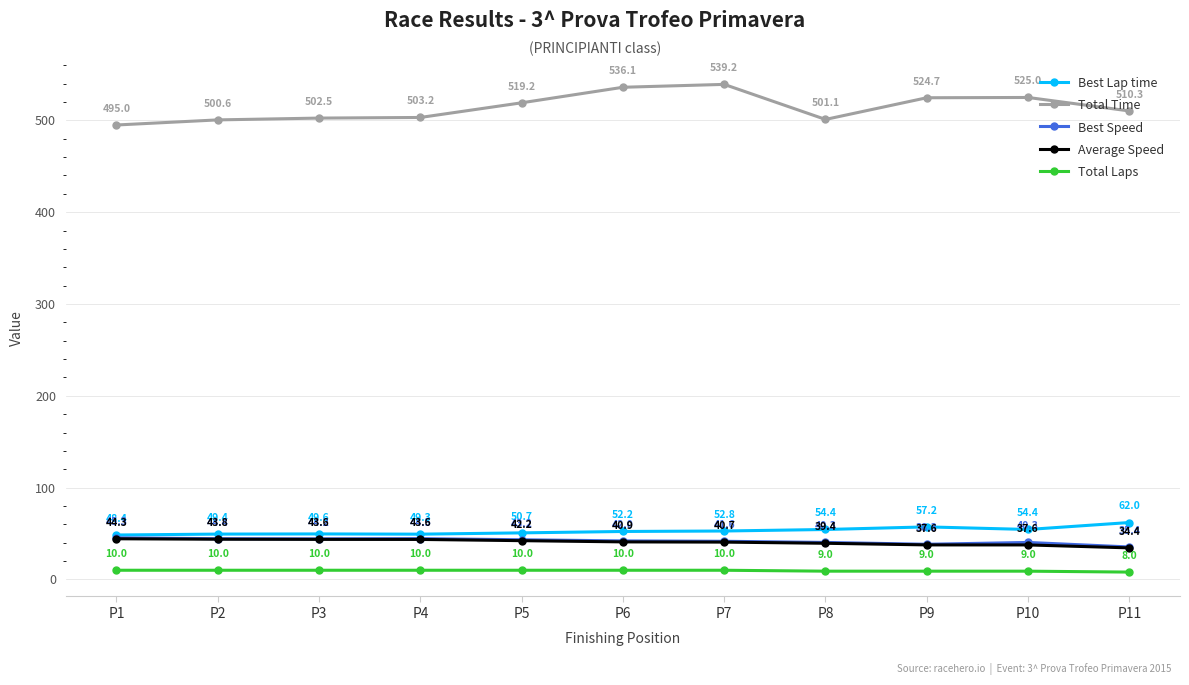

What is the value of the Best Lap time point at the 8th from the left?

54.4